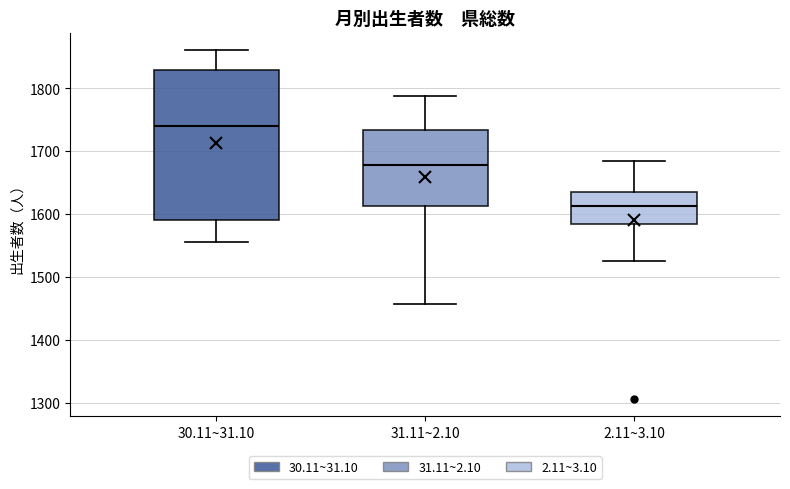

Which box has the highest median line?

30.11~31.10